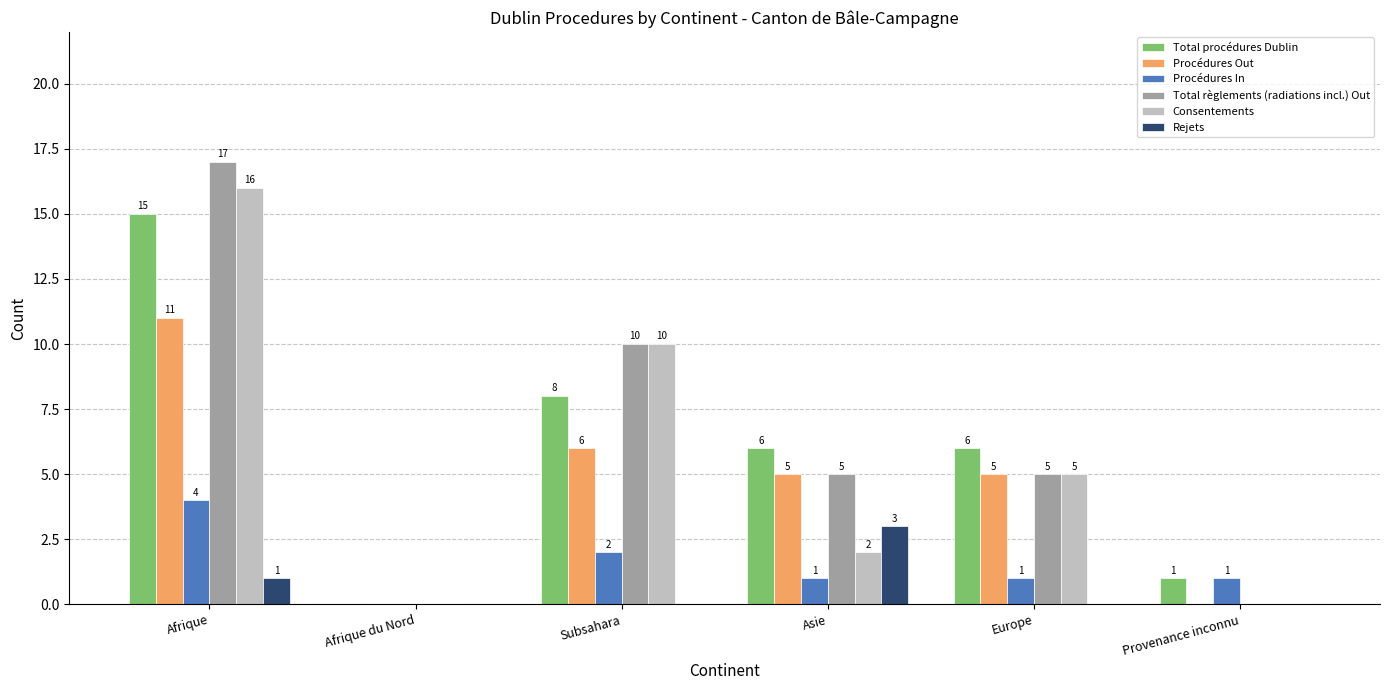

How many series are shown in this chart?

6